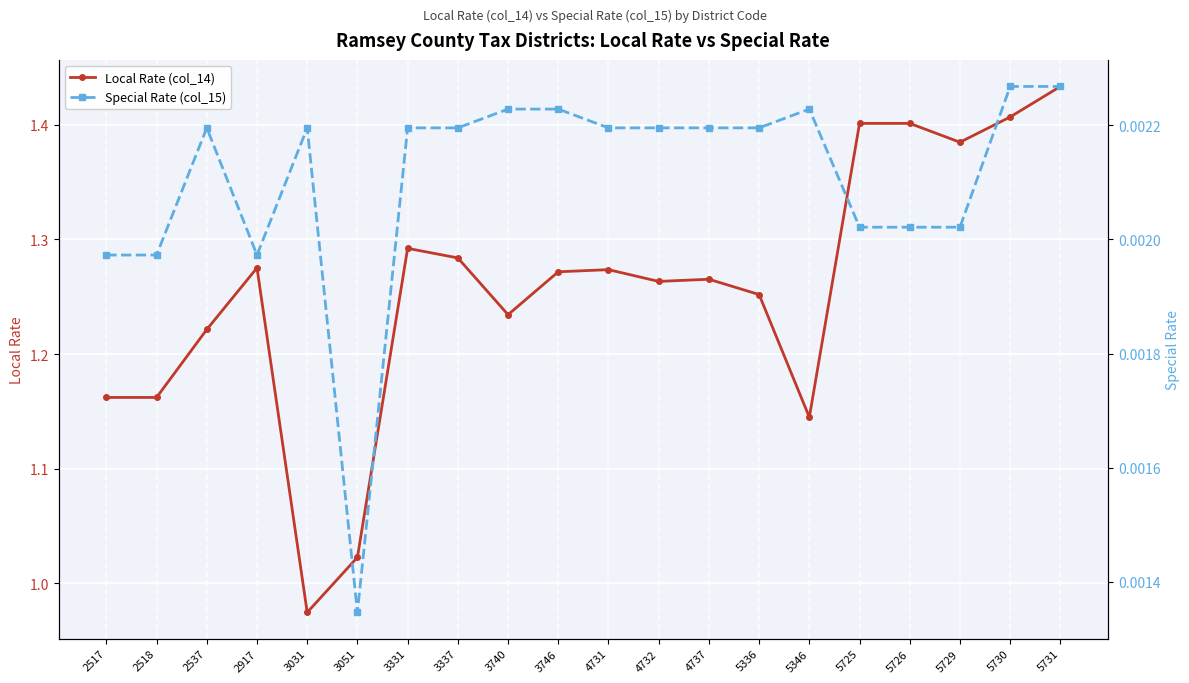

Reading right to left, extract all data points from this chart.

Local Rate (col_14): 1.4	1.4	1.4	1.4	1.4	1.1	1.3	1.3	1.3	1.3	1.3	1.2	1.3	1.3	1.0	1.0	1.3	1.2	1.2	1.2
Special Rate (col_15): 0.0	0.0	0.0	0.0	0.0	0.0	0.0	0.0	0.0	0.0	0.0	0.0	0.0	0.0	0.0	0.0	0.0	0.0	0.0	0.0